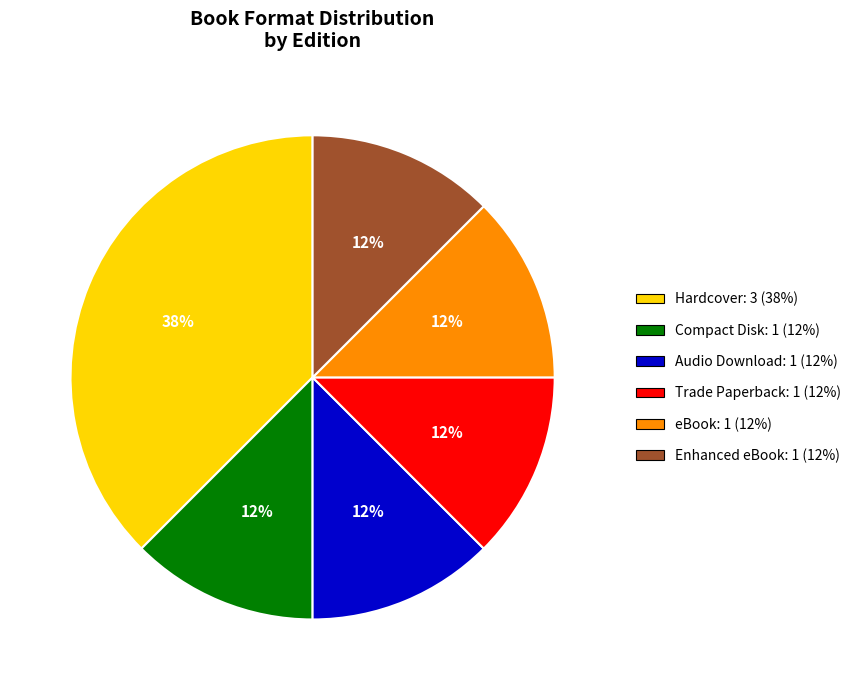

Count the number of slices in the pie.

6